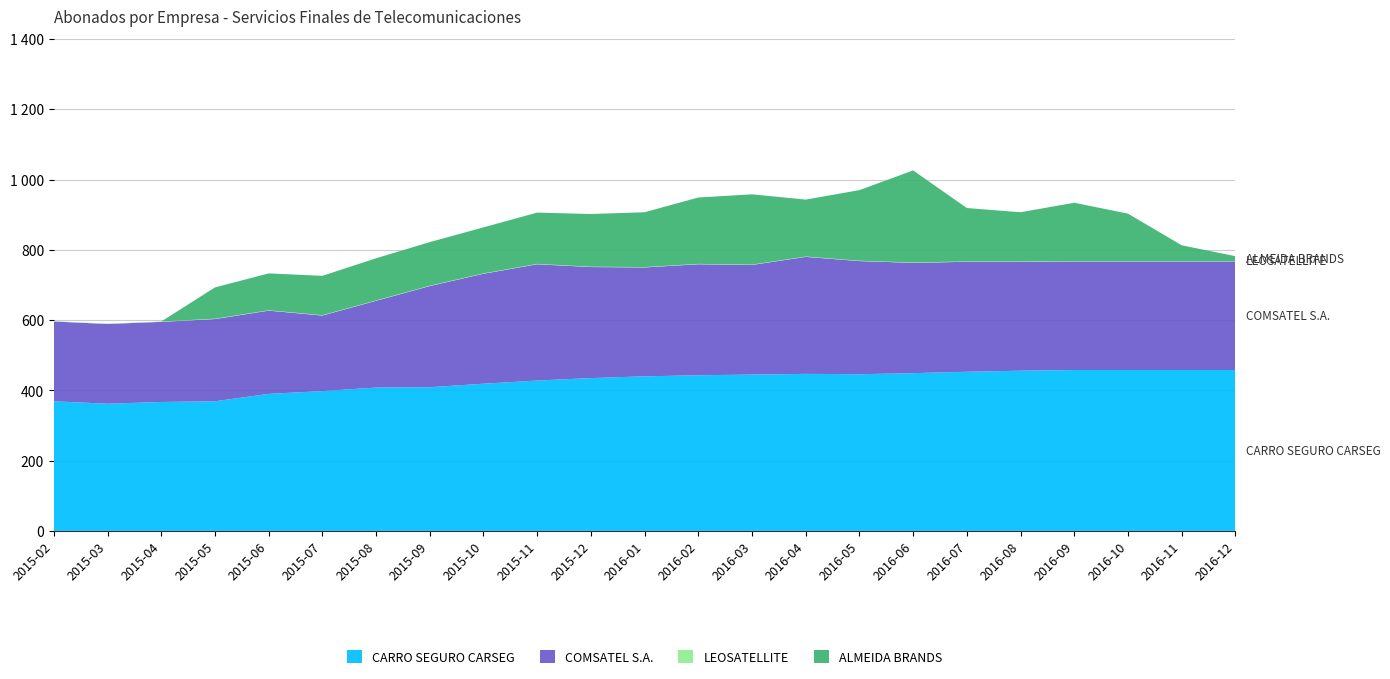

Reading right to left, list all the values displayed in this chart.

CARRO SEGURO CARSEG: 2016-12=458	2016-11=458	2016-10=458	2016-09=458	2016-08=456	2016-07=453	2016-06=449	2016-05=446	2016-04=447	2016-03=445	2016-02=443	2016-01=440	2015-12=435	2015-11=428	2015-10=419	2015-09=409	2015-08=408	2015-07=398	2015-06=390	2015-05=369	2015-04=367	2015-03=362	2015-02=369
COMSATEL S.A.: 2016-12=309	2016-11=309	2016-10=309	2016-09=309	2016-08=310	2016-07=313	2016-06=314	2016-05=322	2016-04=333	2016-03=312	2016-02=316	2016-01=310	2015-12=316	2015-11=331	2015-10=313	2015-09=288	2015-08=247	2015-07=215	2015-06=237	2015-05=234	2015-04=228	2015-03=227	2015-02=227
LEOSATELLITE: 2016-12=1	2016-11=1	2016-10=1	2016-09=1	2016-08=1	2016-07=1	2016-06=1	2016-05=1	2016-04=1	2016-03=1	2016-02=1	2016-01=1	2015-12=1	2015-11=1	2015-10=1	2015-09=1	2015-08=1	2015-07=1	2015-06=1	2015-05=1	2015-04=1	2015-03=1	2015-02=1
ALMEIDA BRANDS: 2016-12=14	2016-11=45	2016-10=135	2016-09=166	2016-08=140	2016-07=152	2016-06=262	2016-05=201	2016-04=162	2016-03=200	2016-02=189	2016-01=156	2015-12=150	2015-11=146	2015-10=131	2015-09=124	2015-08=120	2015-07=112	2015-06=105	2015-05=89	2015-04=0	2015-03=0	2015-02=0